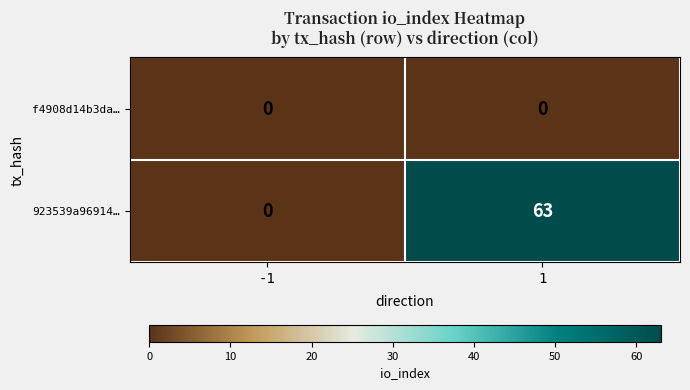

What is the maximum value for 923539a96914…?

63